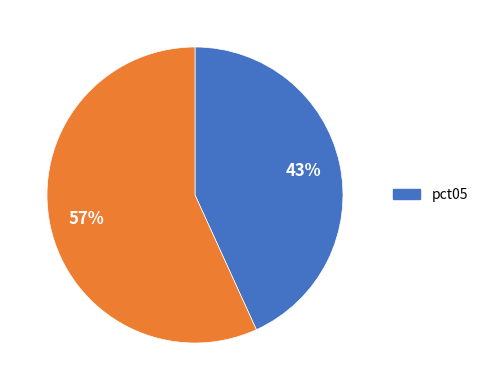

To the nearest percent, what is the average slice percentage?

50%